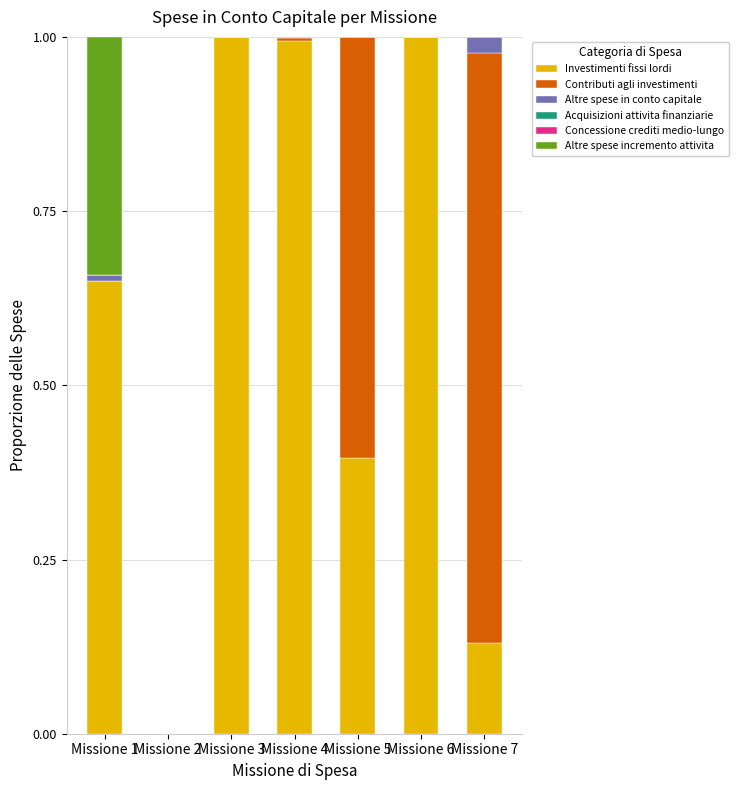

Count the number of categories in the chart.

7